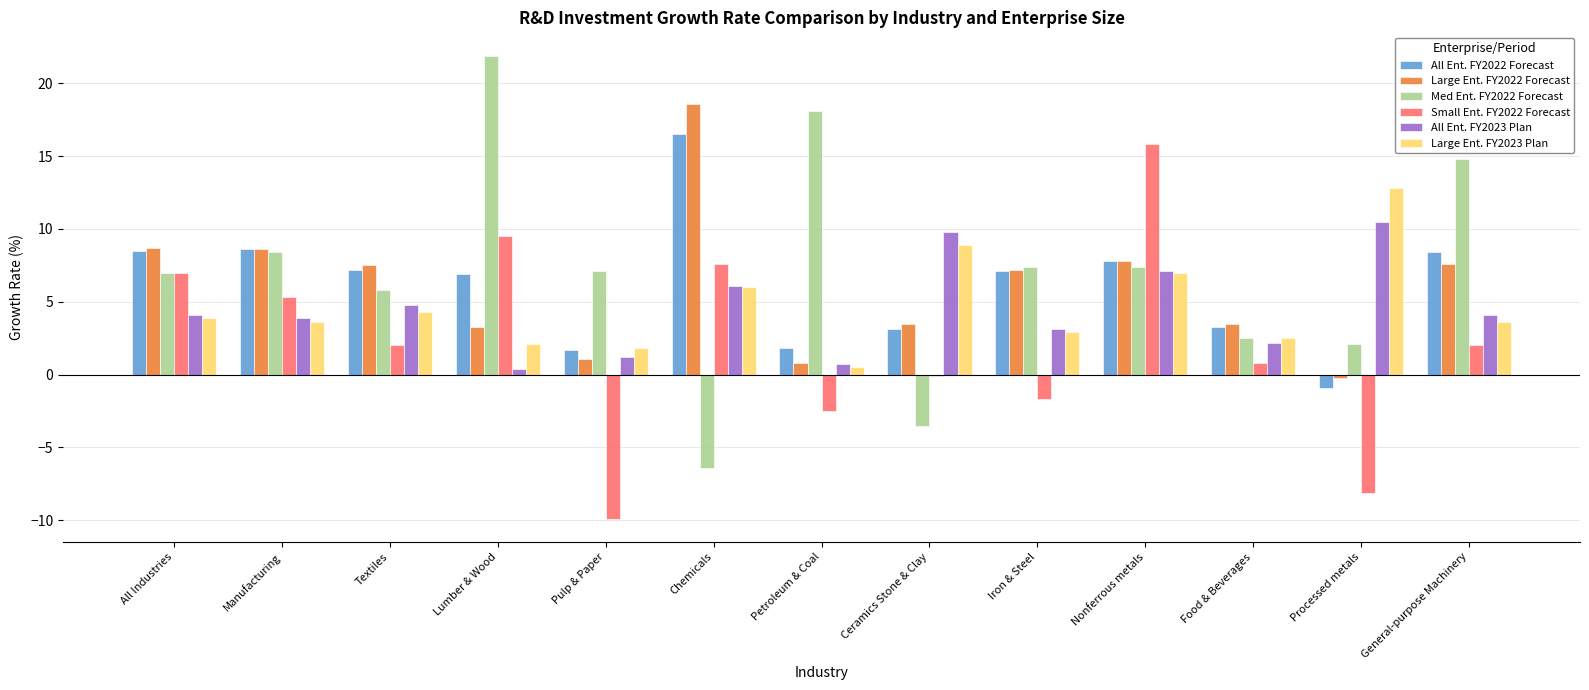

What are all the series names shown in the legend?

All Ent. FY2022 Forecast, Large Ent. FY2022 Forecast, Med Ent. FY2022 Forecast, Small Ent. FY2022 Forecast, All Ent. FY2023 Plan, Large Ent. FY2023 Plan